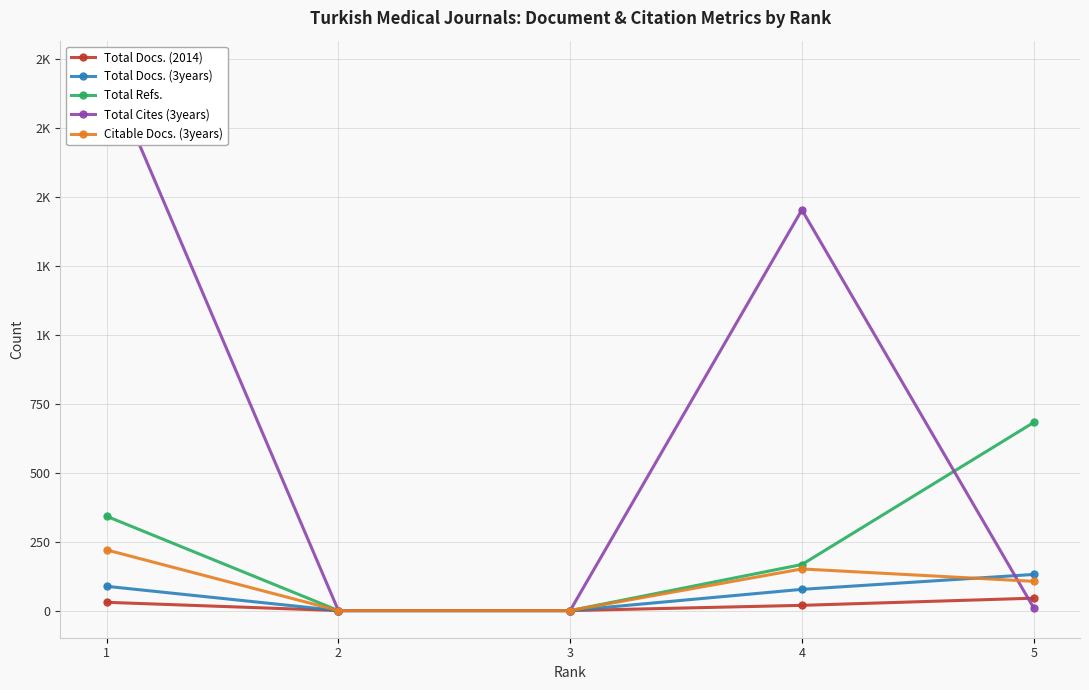

Does the chart have visible grid lines?

Yes